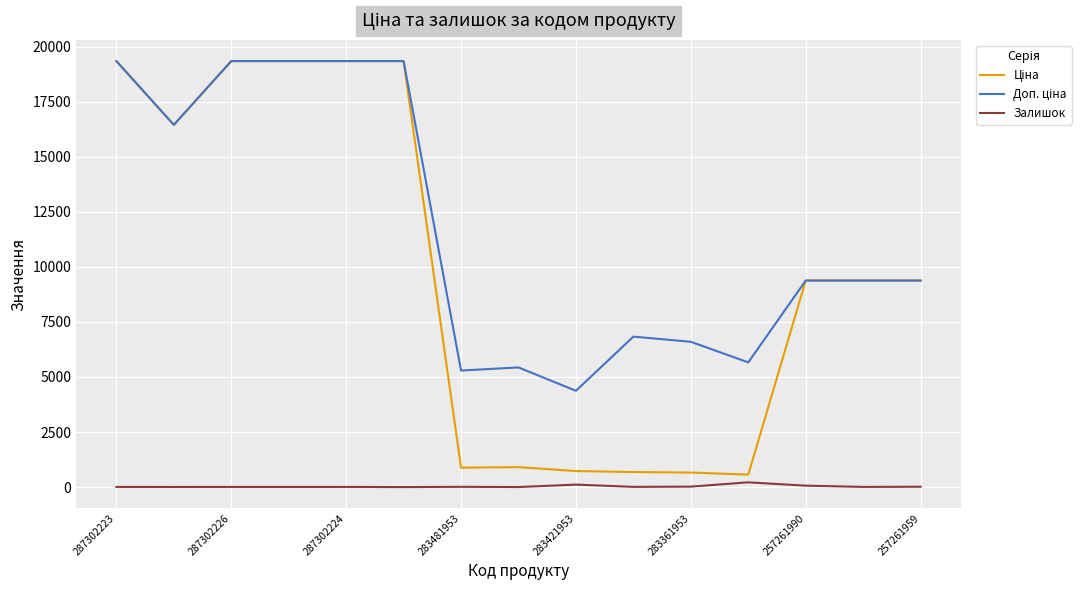

What is the maximum value shown in the chart?

19343.1